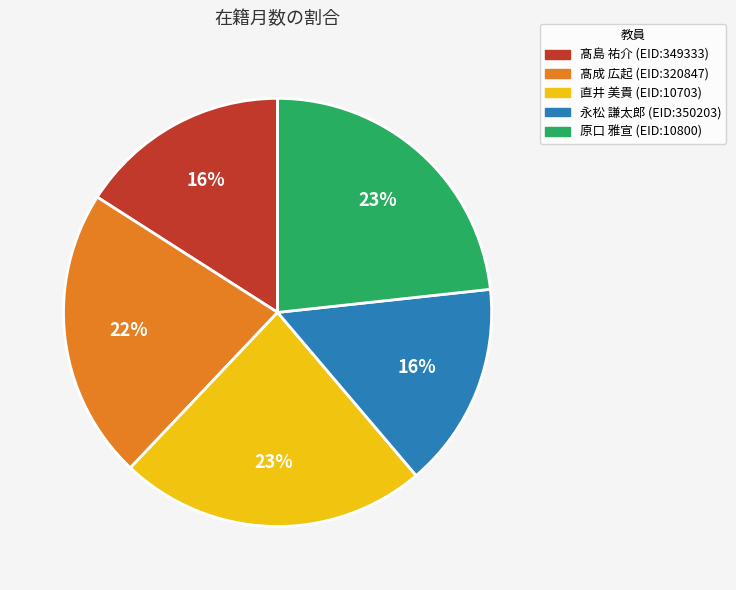

Is there a majority slice in this chart?

No